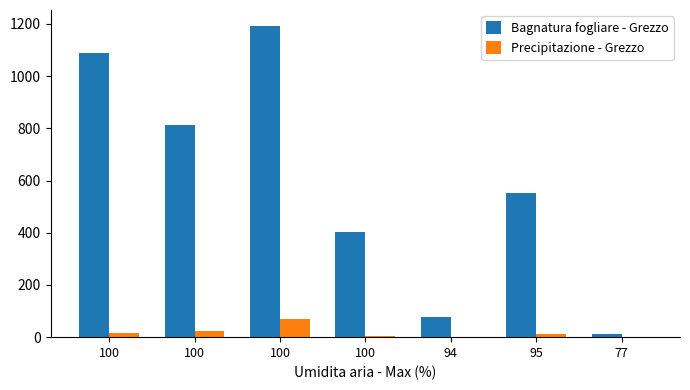

At which label is Precipitazione - Grezzo closest to 33?

100